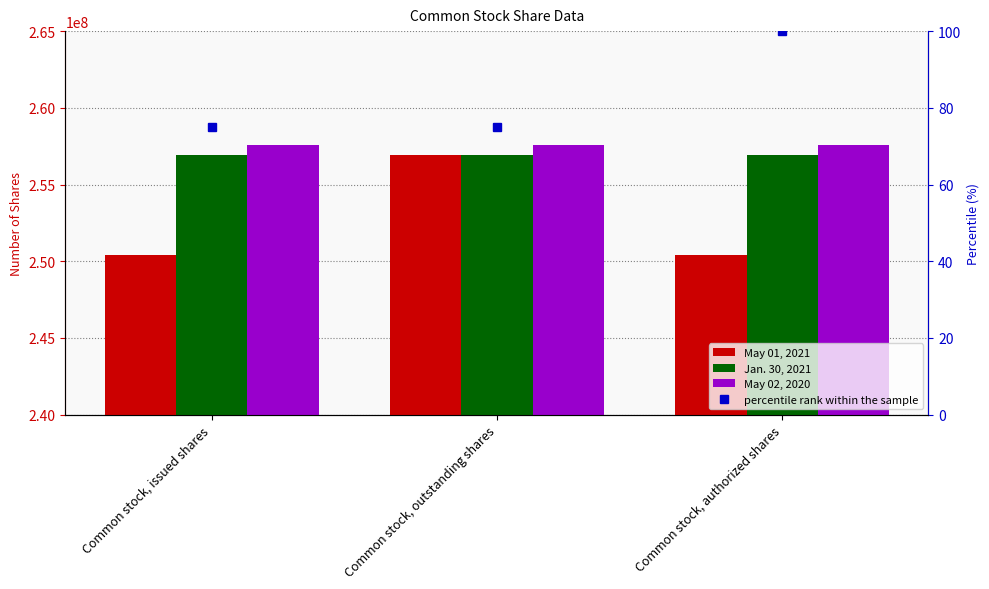

What is the spread (max minus min) of values at Common stock, issued shares?

7200000